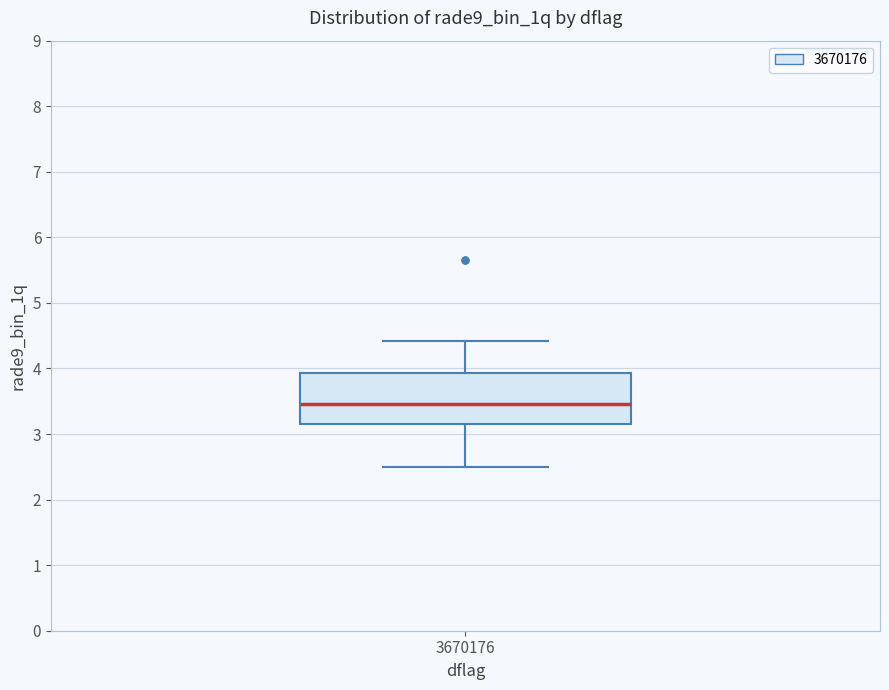

Transcribe this box plot: give where the median line is, the range the box spans, and where the two whiskers end, as read against the y-axis. The values are not printed on the chart, so give them approximately, as read against the axis.

median 3.5, box 3.2 to 3.9, whiskers 2.5 to 4.4